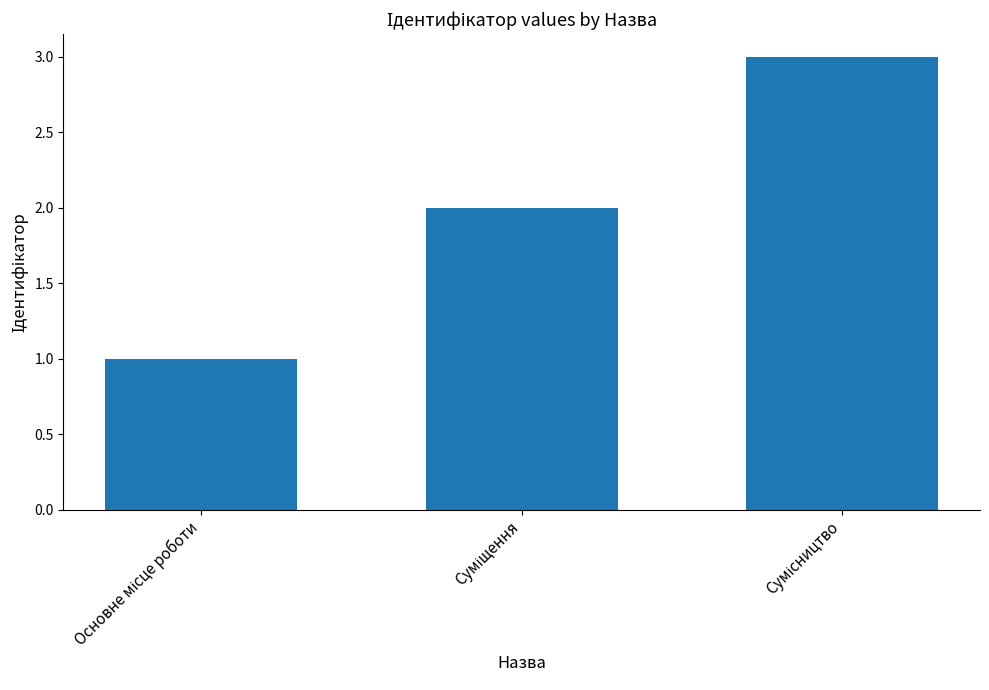

What is the maximum value shown in the chart?

3